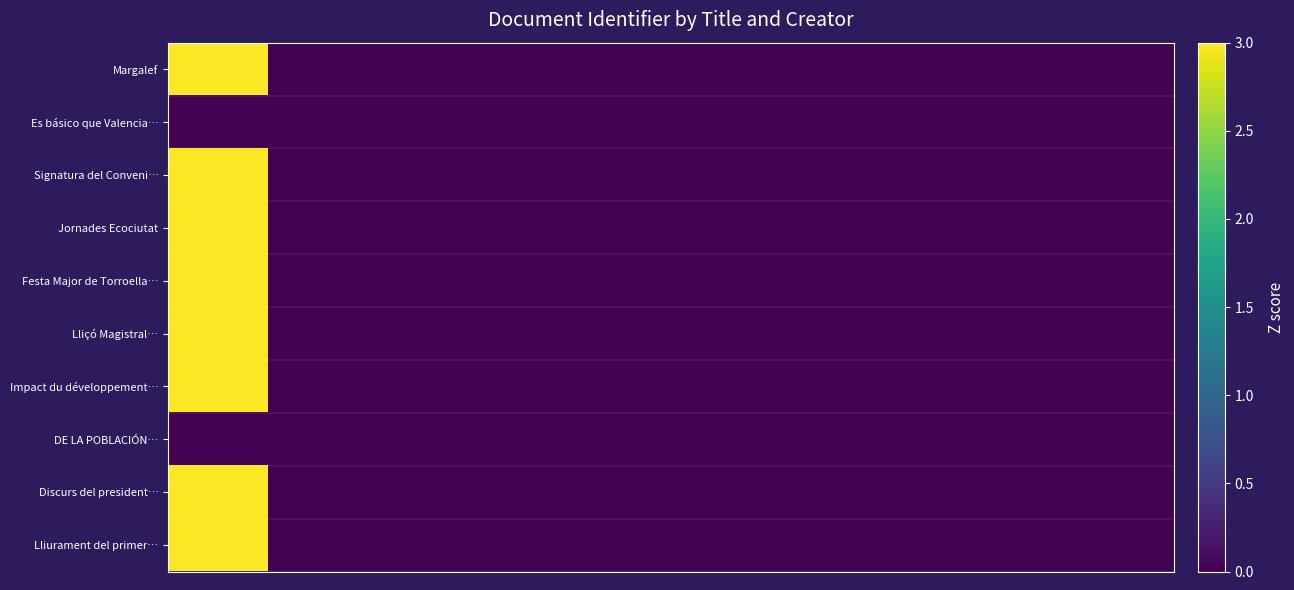

Reading right to left, list all the values displayed in this chart.

Margalef: 0	0	0	0	0	0	0	0	0	3
Es básico que Valencia…: 0	0	0	0	0	0	0	0	0	0
Signatura del Conveni…: 0	0	0	0	0	0	0	0	0	3
Jornades Ecociutat: 0	0	0	0	0	0	0	0	0	3
Festa Major de Torroella…: 0	0	0	0	0	0	0	0	0	3
Lliçó Magistral…: 0	0	0	0	0	0	0	0	0	3
Impact du développement…: 0	0	0	0	0	0	0	0	0	3
DE LA POBLACIÓN…: 0	0	0	0	0	0	0	0	0	0
Discurs del president…: 0	0	0	0	0	0	0	0	0	3
Lliurament del primer…: 0	0	0	0	0	0	0	0	0	3